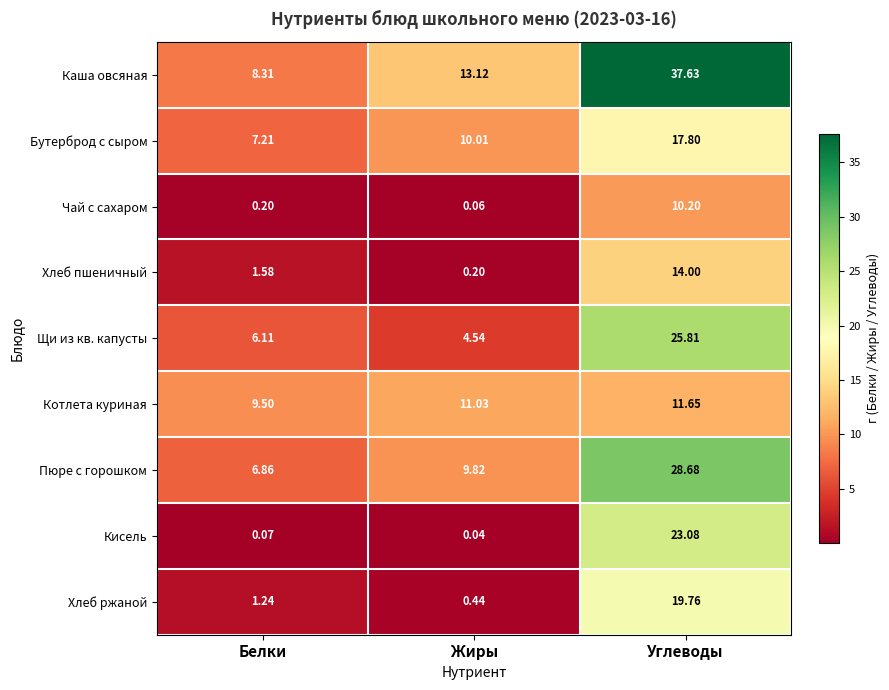

Between Белки and Углеводы, which series saw the biggest shift?

Каша овсяная